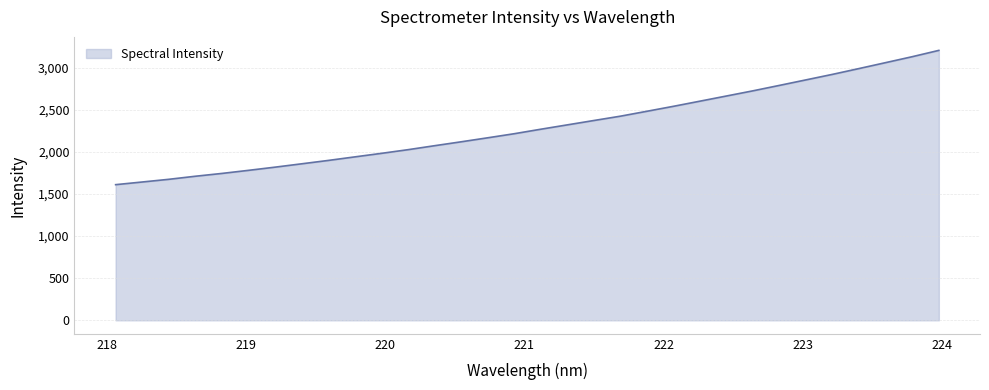

What is the maximum value shown in the chart?

3205.9